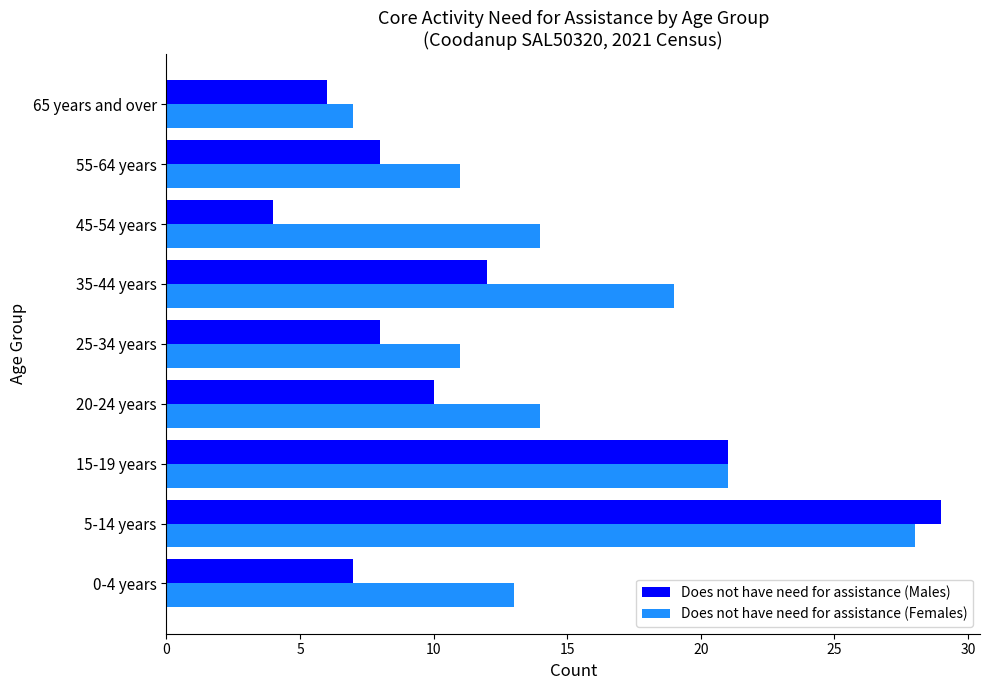

What is the difference between the highest and lowest values at 45-54 years?

10